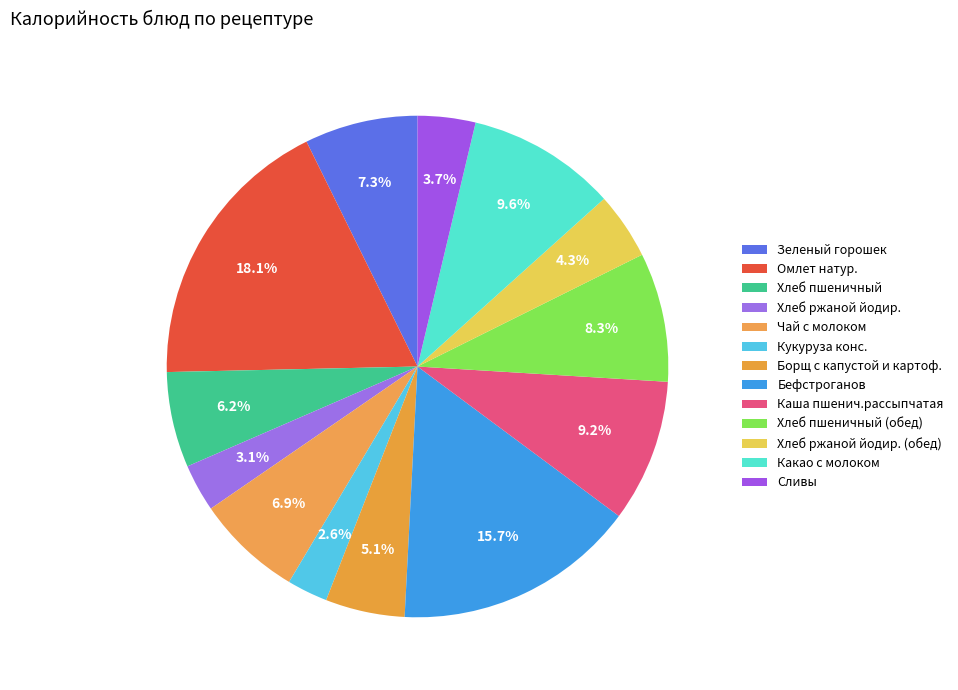

To the nearest percent, what is the difference between the Зеленый горошек and Бефстроганов slice percentages?

8%